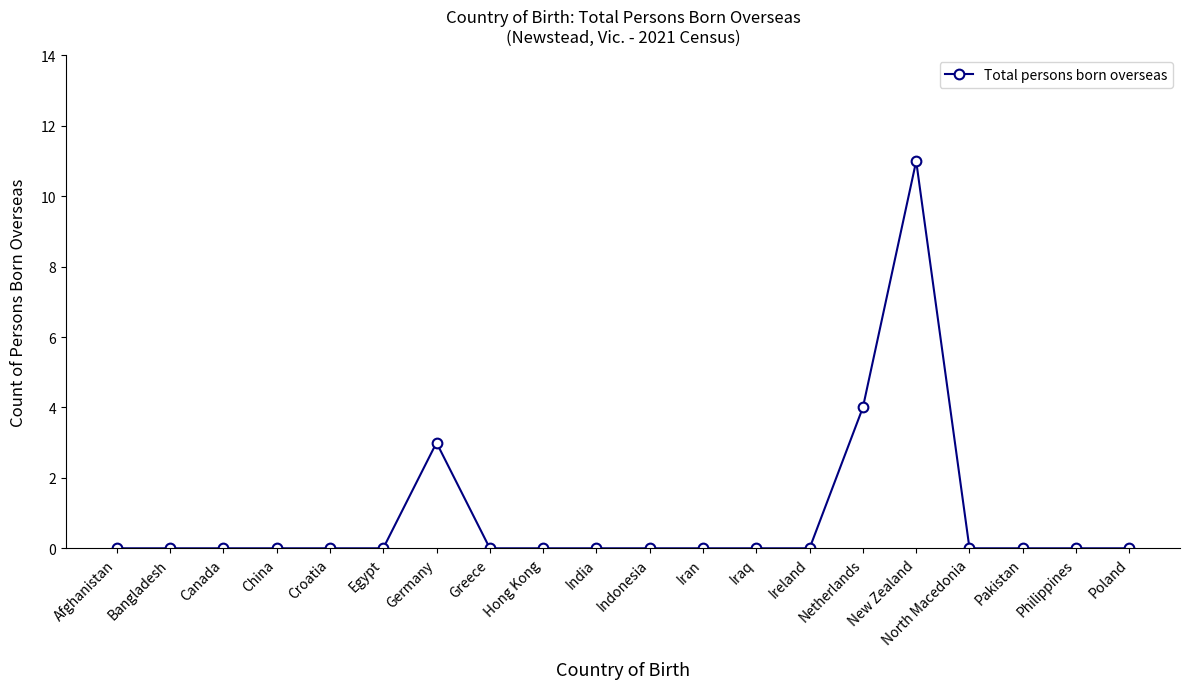

What is the greatest value displayed?

11